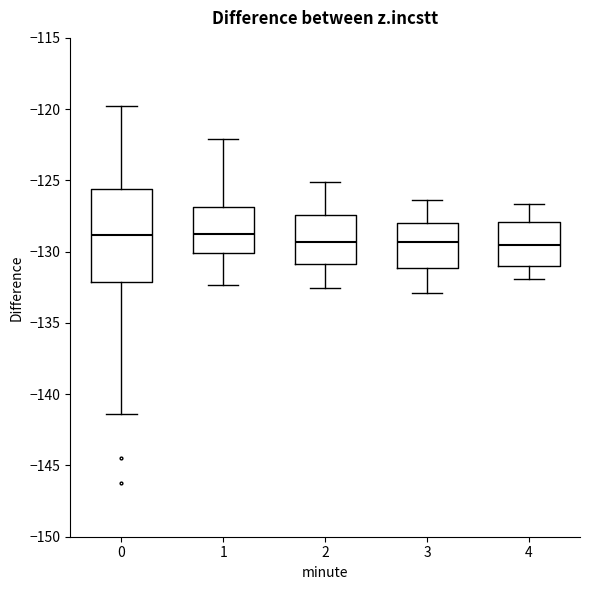

Reading left to right, transcribe this box plot: for each box, give where its median line is, the range the box spans, and where its two whiskers end, as read against the y-axis. The values are not printed on the chart, so give them approximately, as read against the axis.

0: median -129.0, box -132.0 to -125.5, whiskers -141.5 to -120.0
1: median -129.0, box -130.0 to -127.0, whiskers -132.5 to -122.0
2: median -129.5, box -131.0 to -127.5, whiskers -132.5 to -125.0
3: median -129.5, box -131.0 to -128.0, whiskers -133.0 to -126.5
4: median -129.5, box -131.0 to -128.0, whiskers -132.0 to -126.5